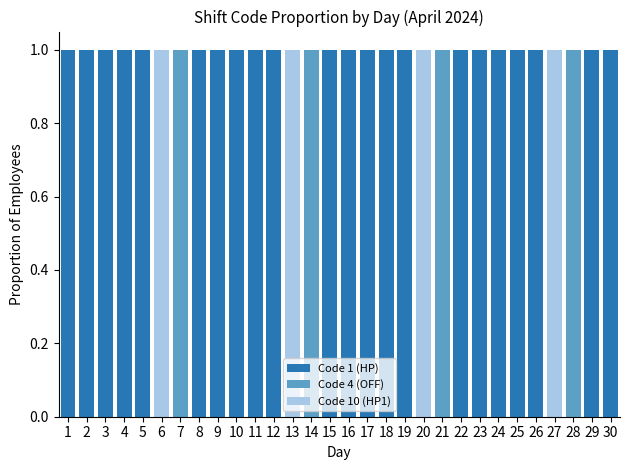

Is it true that Code 1 (HP) equals 1 at 10?

True